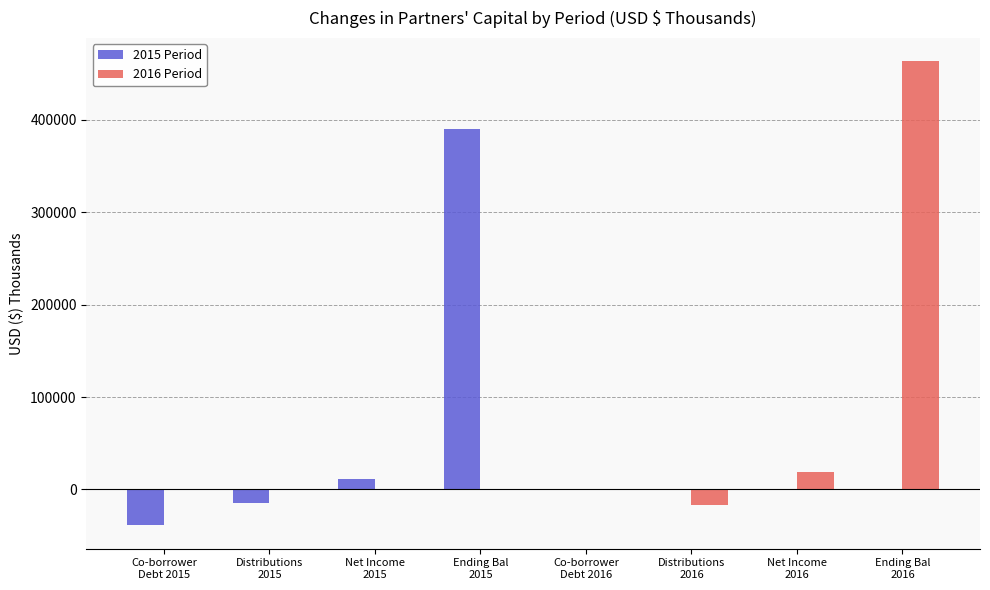

Count the number of categories in the chart.

8